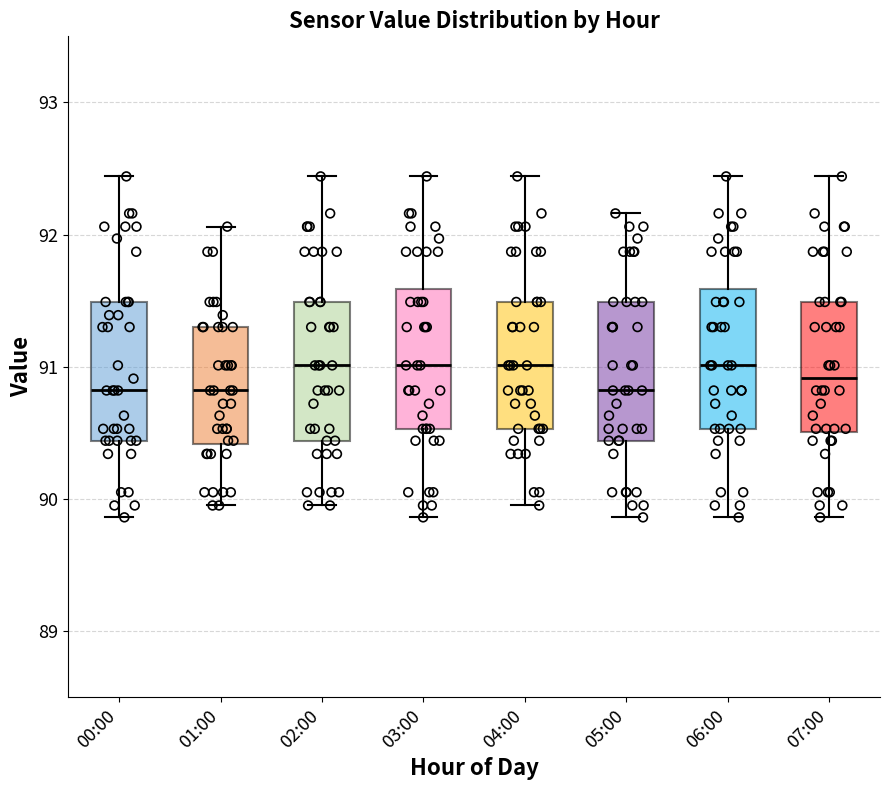

Reading left to right, read every box against the y-axis: the position of its median line, the range the box covers, and the ends of its whiskers. The values are not printed on the chart, so give them approximately, as read against the axis.

00:00: median 90.8, box 90.4 to 91.5, whiskers 89.9 to 92.4
01:00: median 90.8, box 90.4 to 91.3, whiskers 90.0 to 92.1
02:00: median 91.0, box 90.4 to 91.5, whiskers 90.0 to 92.4
03:00: median 91.0, box 90.5 to 91.6, whiskers 89.9 to 92.4
04:00: median 91.0, box 90.5 to 91.5, whiskers 90.0 to 92.4
05:00: median 90.8, box 90.4 to 91.5, whiskers 89.9 to 92.2
06:00: median 91.0, box 90.5 to 91.6, whiskers 89.9 to 92.4
07:00: median 90.9, box 90.5 to 91.5, whiskers 89.9 to 92.4